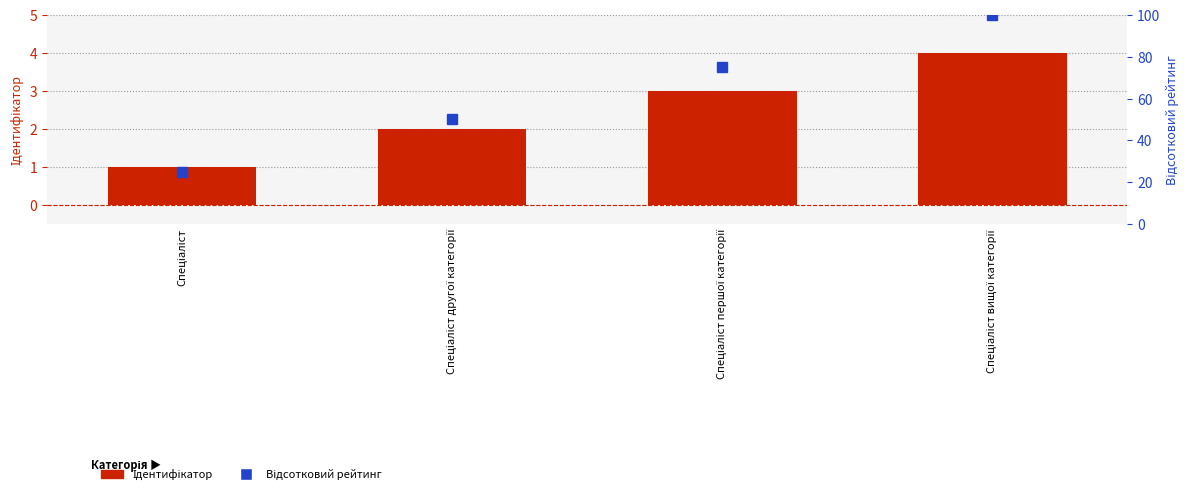

Where does the Ідентифікатор series first go above 3?

Спеціаліст вищої категорії